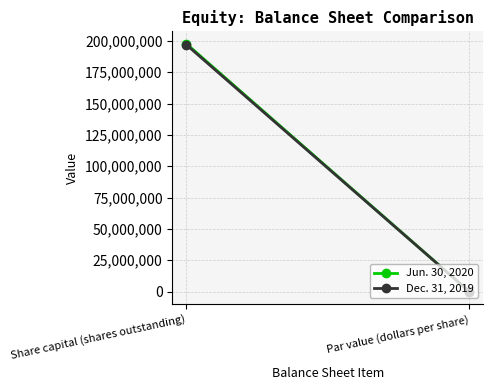

What is the highest value of the Jun. 30, 2020 series?

197692321